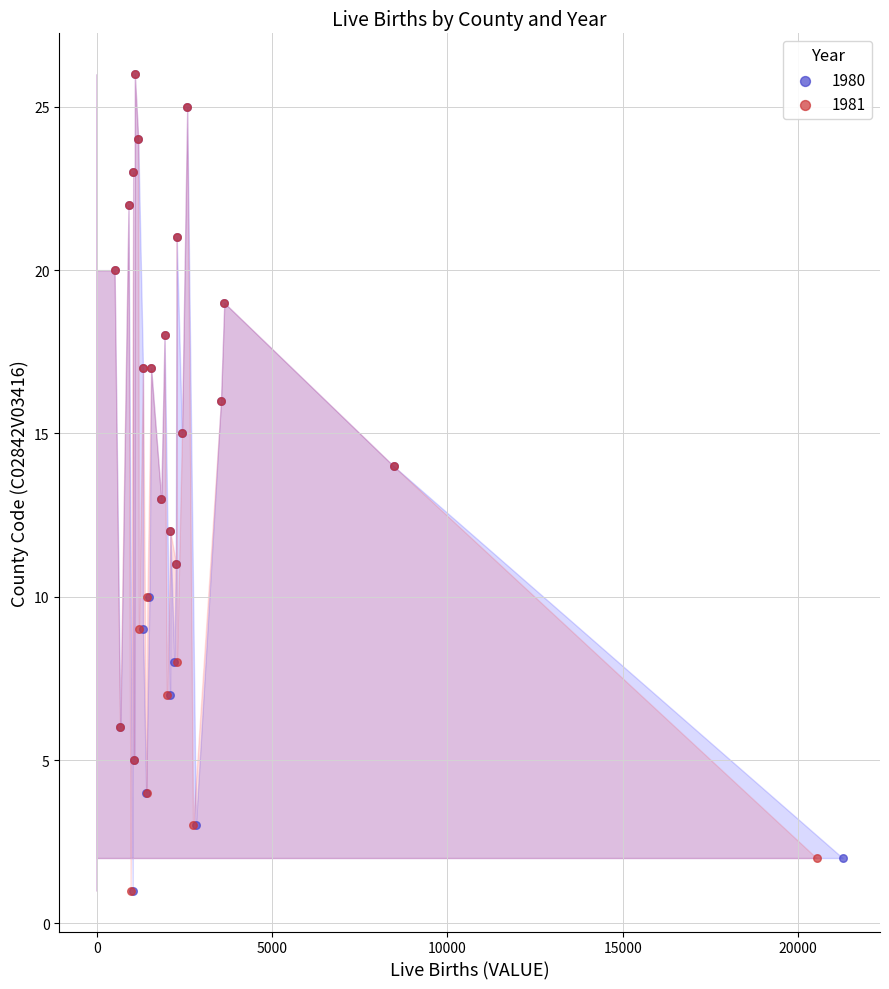

What are all the series names shown in the legend?

1980, 1981